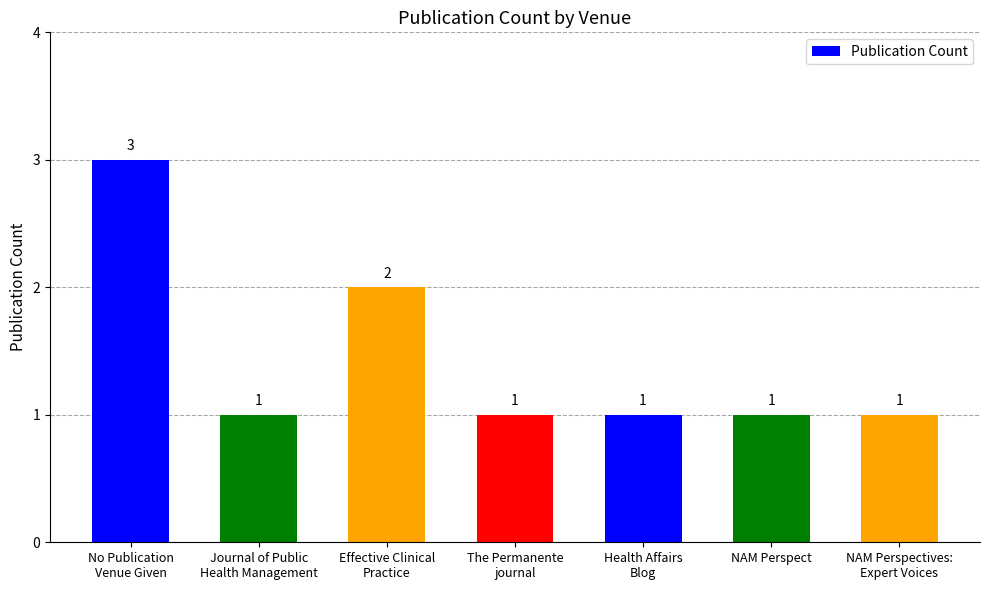

What is the maximum value shown in the chart?

3